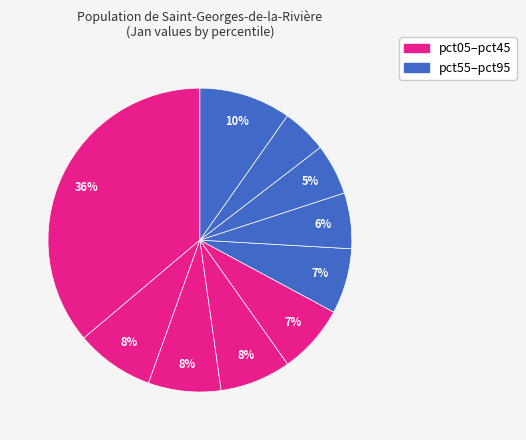

How many slices are in this pie chart?

10